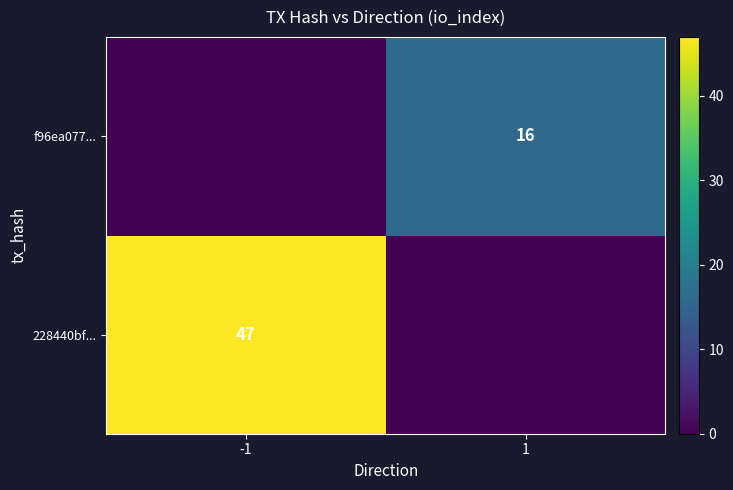

At how many categories does at least one series exceed 42?

1